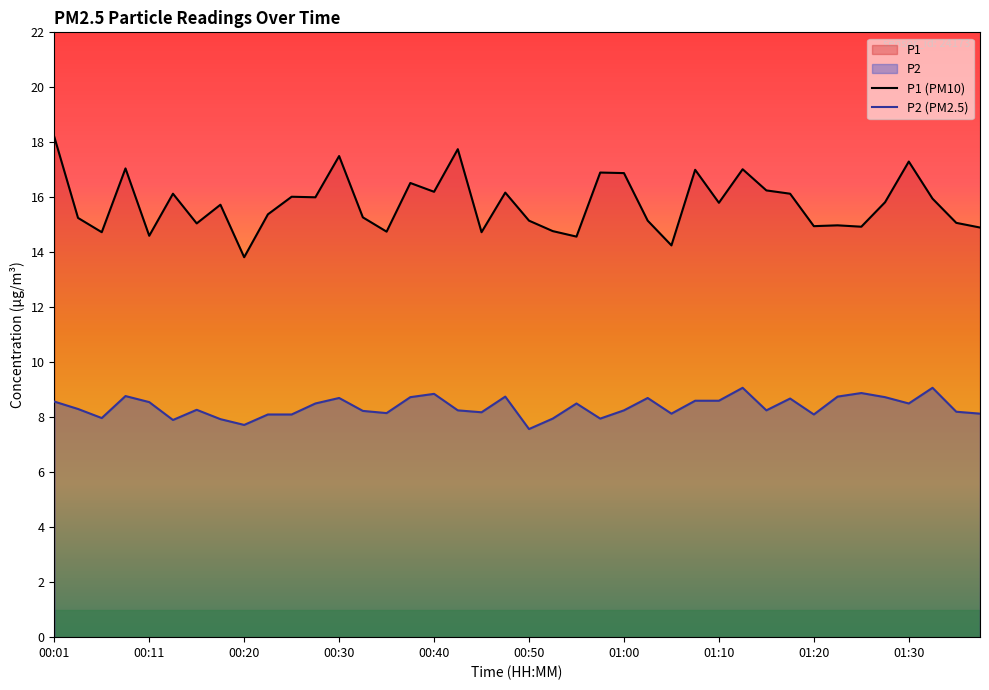

Rank the series by their average value, from lowest to highest.

P2 (PM2.5), P1 (PM10)